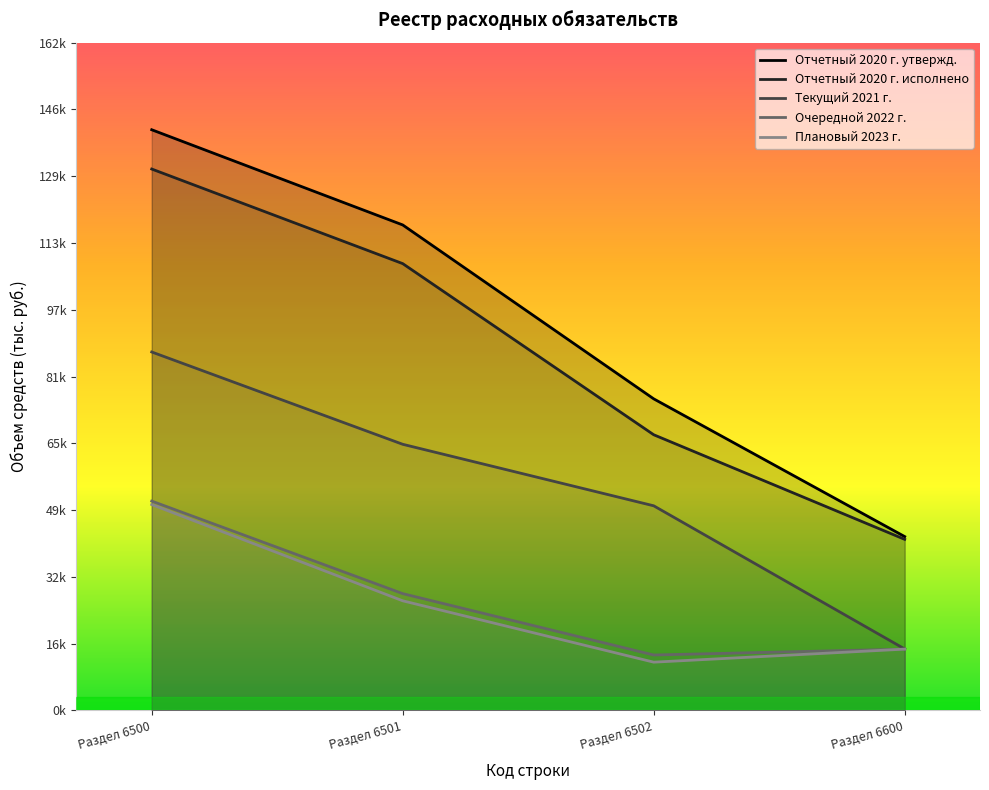

Reading left to right, list all the values displayed in this chart.

Отчетный 2020 г. утвержд.: Раздел 6500=140599.4	Раздел 6501=117552.3	Раздел 6502=75450.1	Раздел 6600=42102.2
Отчетный 2020 г. исполнено: Раздел 6500=131088.7	Раздел 6501=108189.2	Раздел 6502=66756.7	Раздел 6600=41432.5
Текущий 2021 г.: Раздел 6500=86794.6	Раздел 6501=64447.1	Раздел 6502=49556.2	Раздел 6600=14890.9
Очередной 2022 г.: Раздел 6500=50696.8	Раздел 6501=28289.1	Раздел 6502=13432.3	Раздел 6600=14856.8
Плановый 2023 г.: Раздел 6500=49855.1	Раздел 6501=26556.8	Раздел 6502=11700.0	Раздел 6600=14856.8